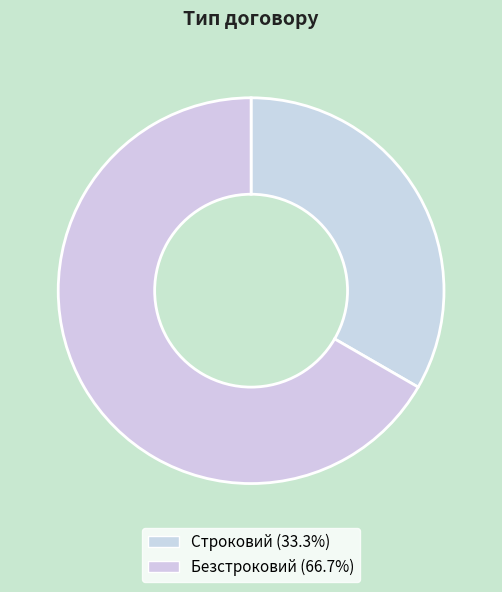

How many slices are in this pie chart?

2